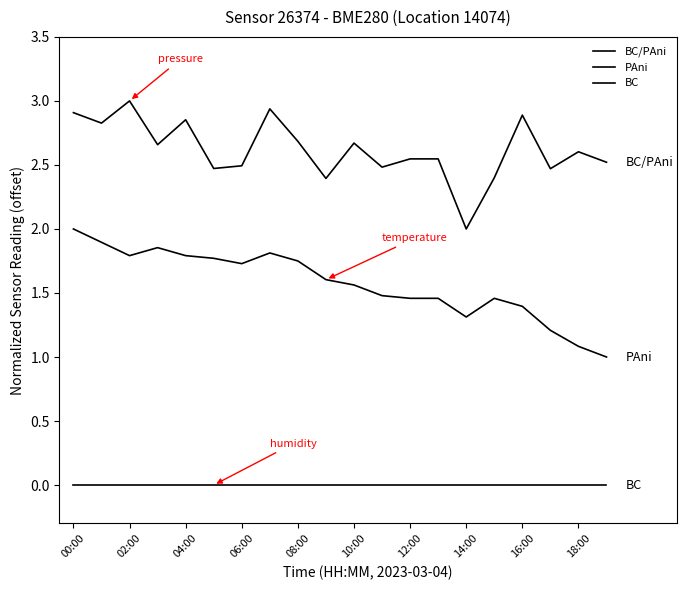

How many interior local peaks does the PAni series have?

3